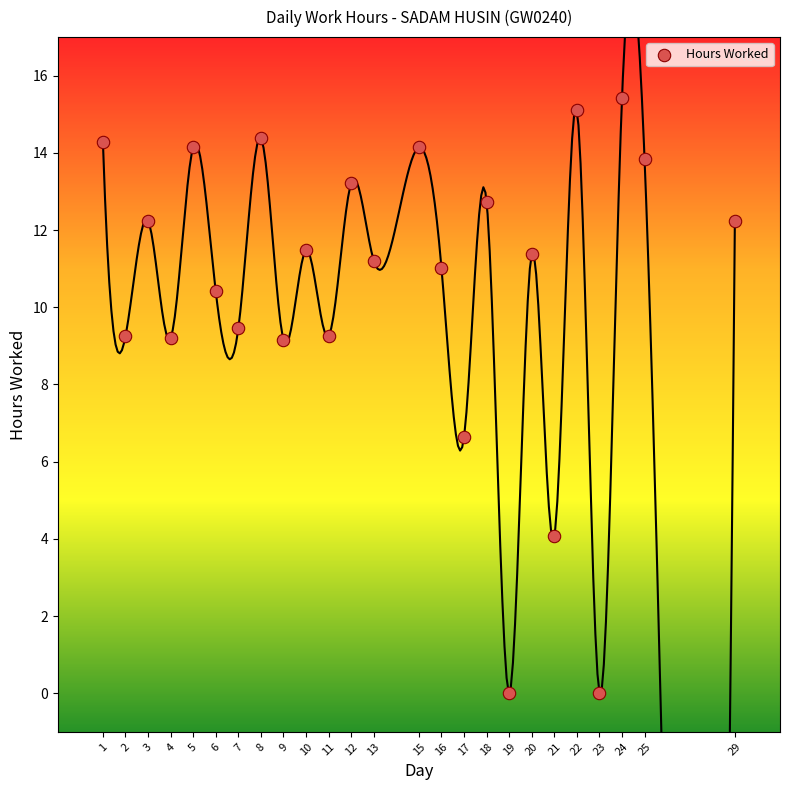

What is the range of X values (max minus min)?

28.0